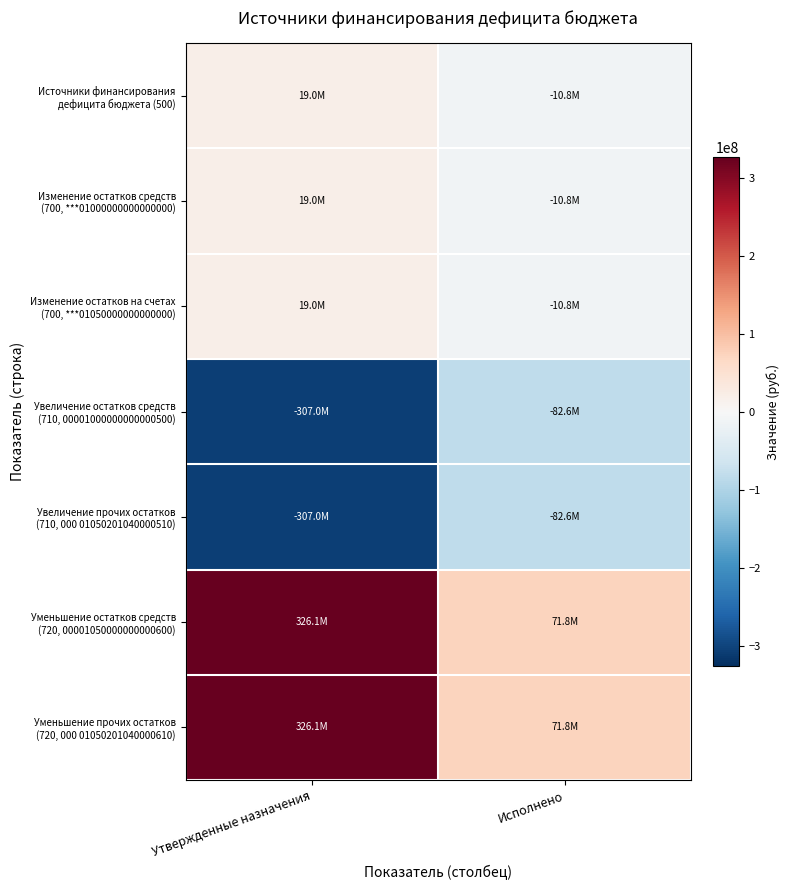

How many distinct data groups are displayed?

7